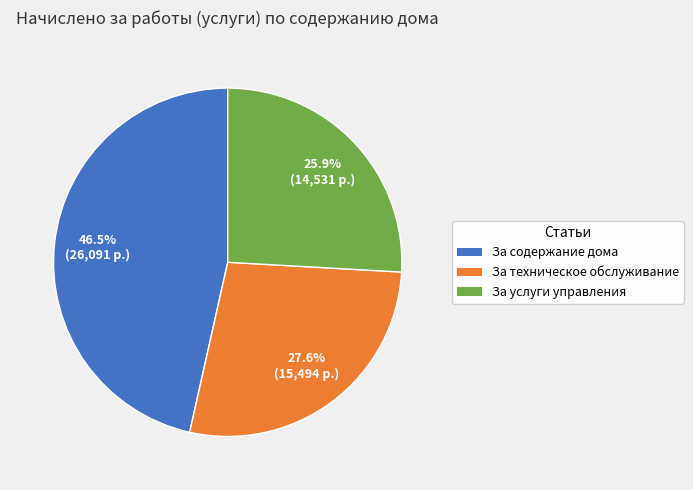

Rank the categories by value from highest to lowest.

За содержание дома, За техническое обслуживание, За услуги управления